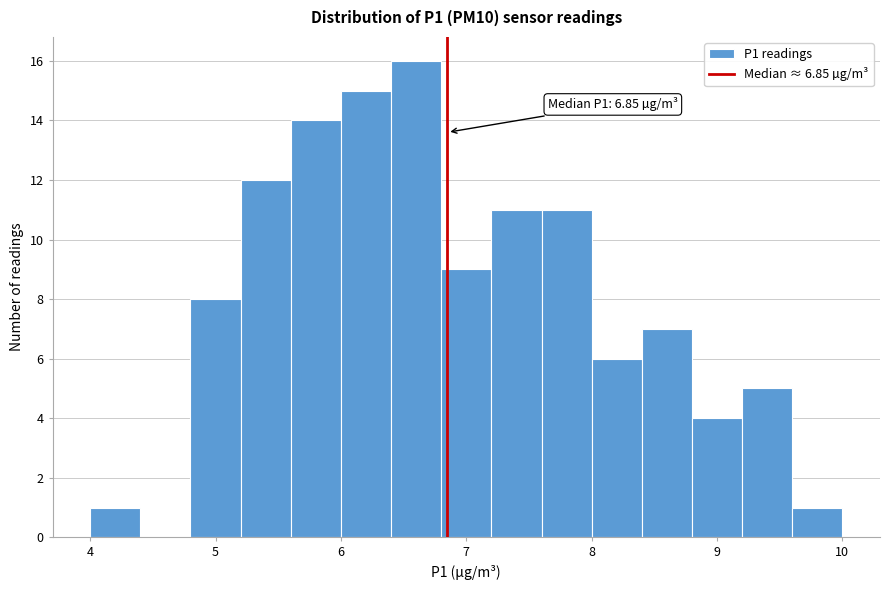

Over which range of the x-axis is the bar tallest?

6.4 to 6.8